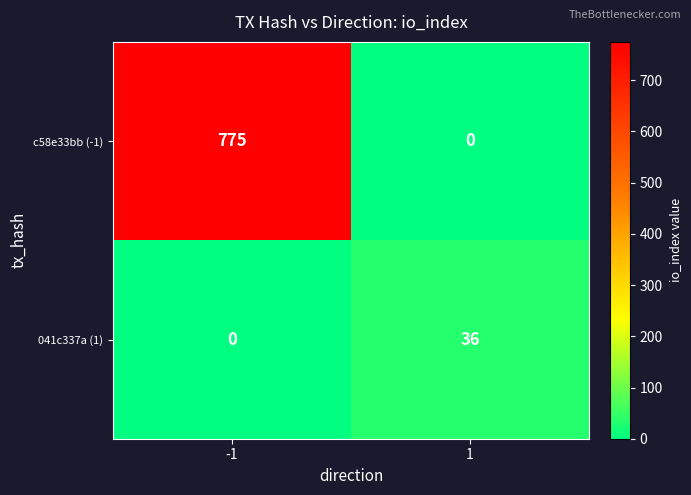

At which category is the sum across all series the highest?

-1